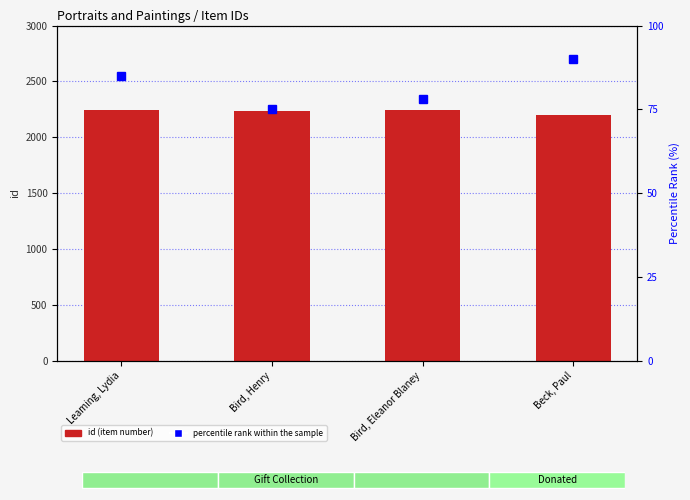

What is the value of the percentile rank within the sample bar at the 2nd from the left?

75